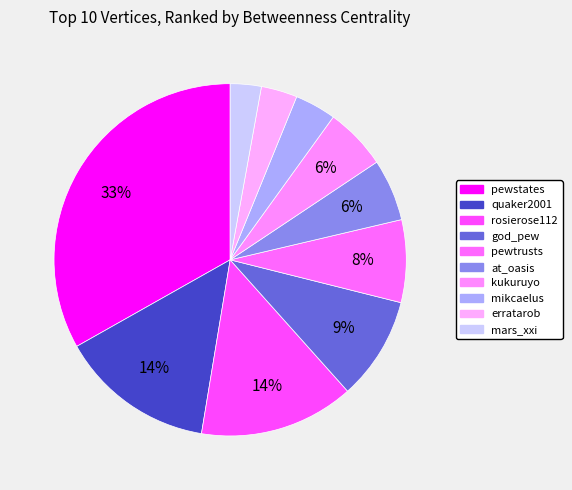

How many slices are in this pie chart?

10